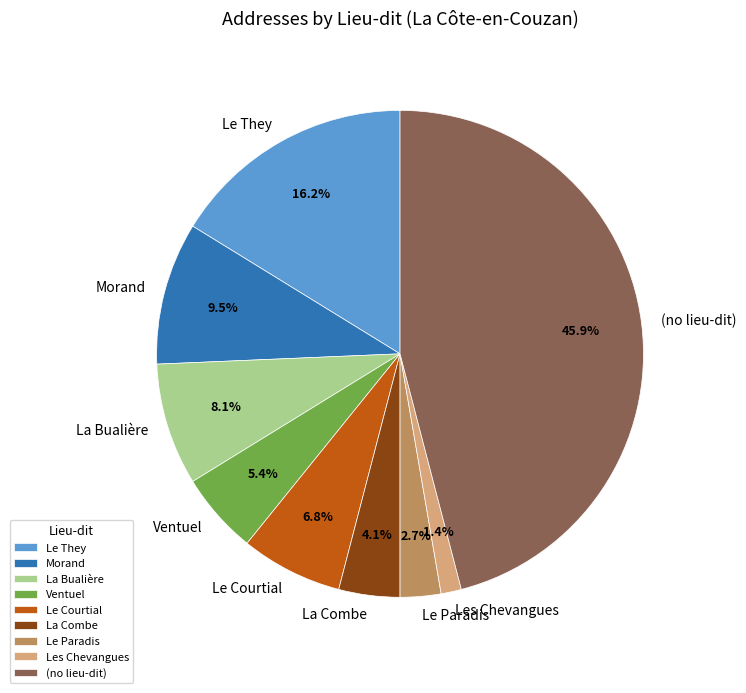

The Le They slice represents 30% of the pie. True or false?

False